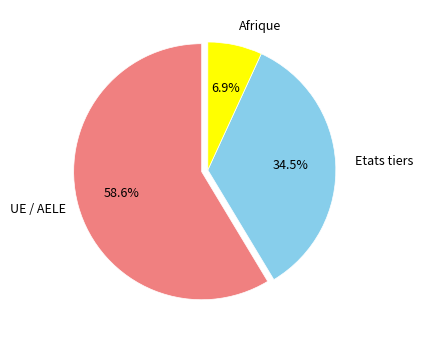

Is there a majority slice in this chart?

Yes